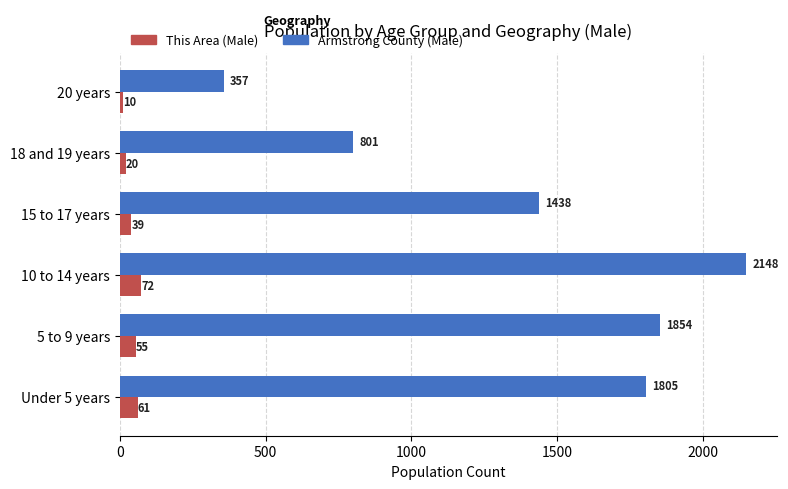

What is the sum of all This Area (Male) values?

257